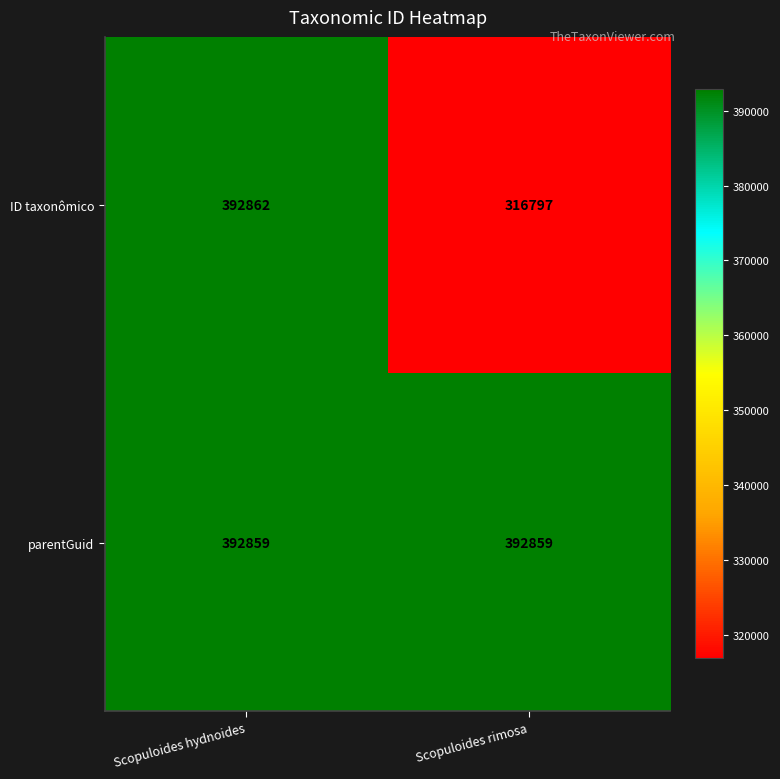

Which series changed the most between Scopuloides hydnoides and Scopuloides rimosa?

ID taxonômico